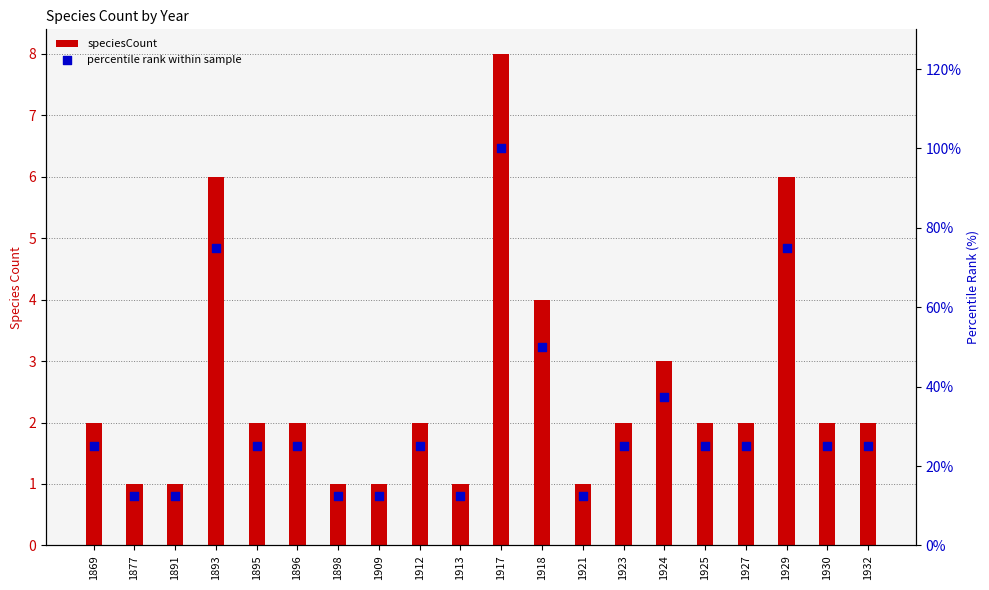

Which series reaches the maximum Y coordinate?

percentile rank within sample